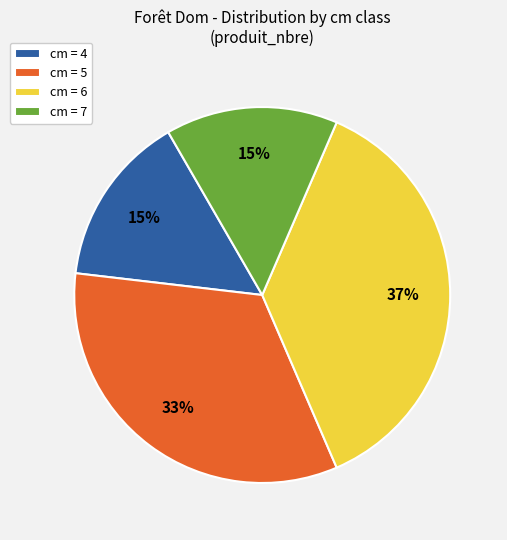

To the nearest percent, what is the difference between the largest and smallest slice percentages?

22%